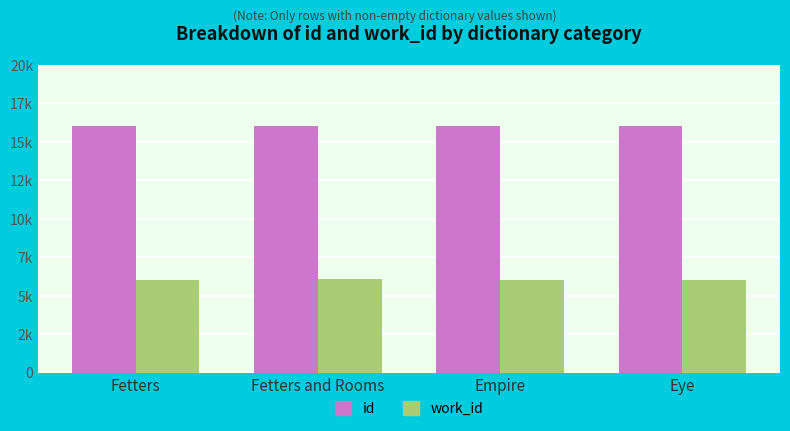

What are all the series names shown in the legend?

id, work_id